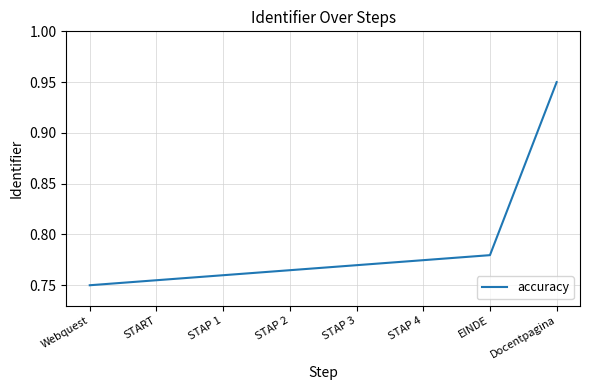

How many values are between 0 and 1?

8